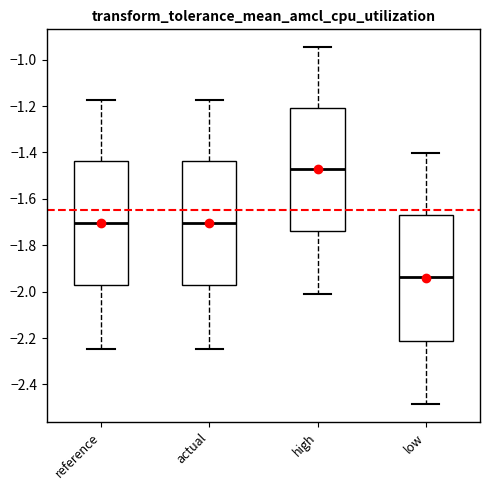

Reading left to right, read every box against the y-axis: the position of its median line, the range the box covers, and the ends of its whiskers. The values are not printed on the chart, so give them approximately, as read against the axis.

reference: median -1.70, box -1.98 to -1.44, whiskers -2.24 to -1.18
actual: median -1.70, box -1.98 to -1.44, whiskers -2.24 to -1.18
high: median -1.48, box -1.74 to -1.20, whiskers -2.00 to -0.94
low: median -1.94, box -2.22 to -1.66, whiskers -2.48 to -1.40